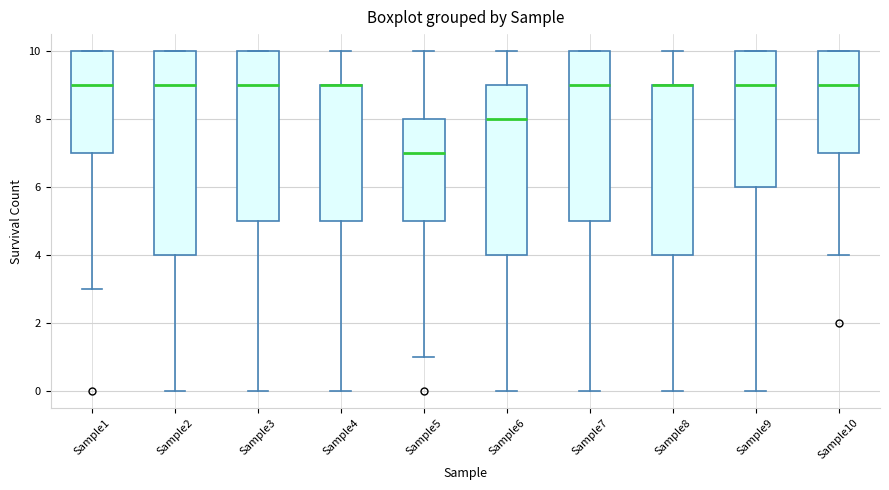

Where is the lower edge of the box for Sample2 on the y-axis? The values are not printed on the chart, so give them approximately, as read against the axis.

4